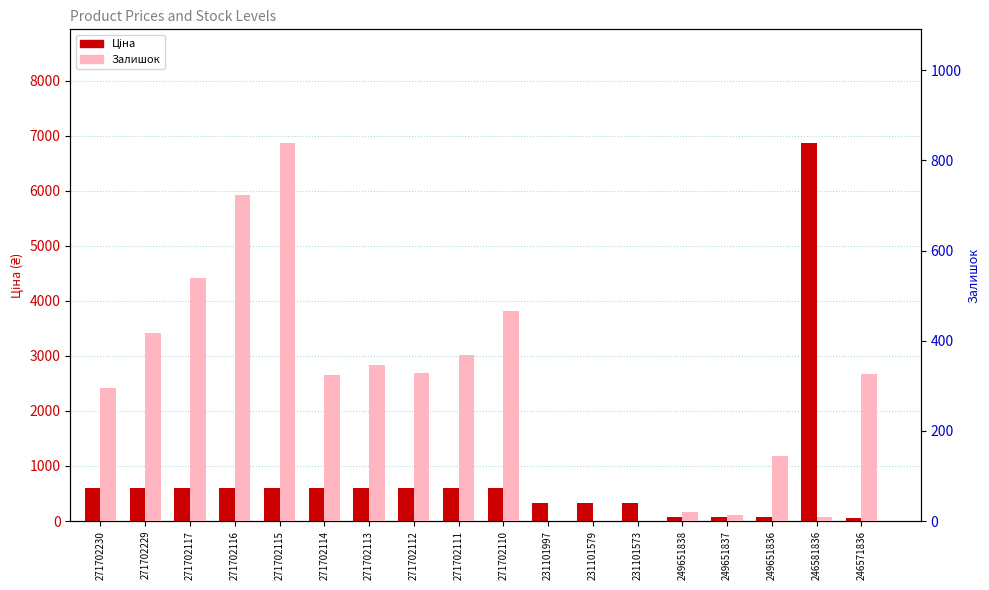

Where is Залишок nearest to the value 419?

271702229